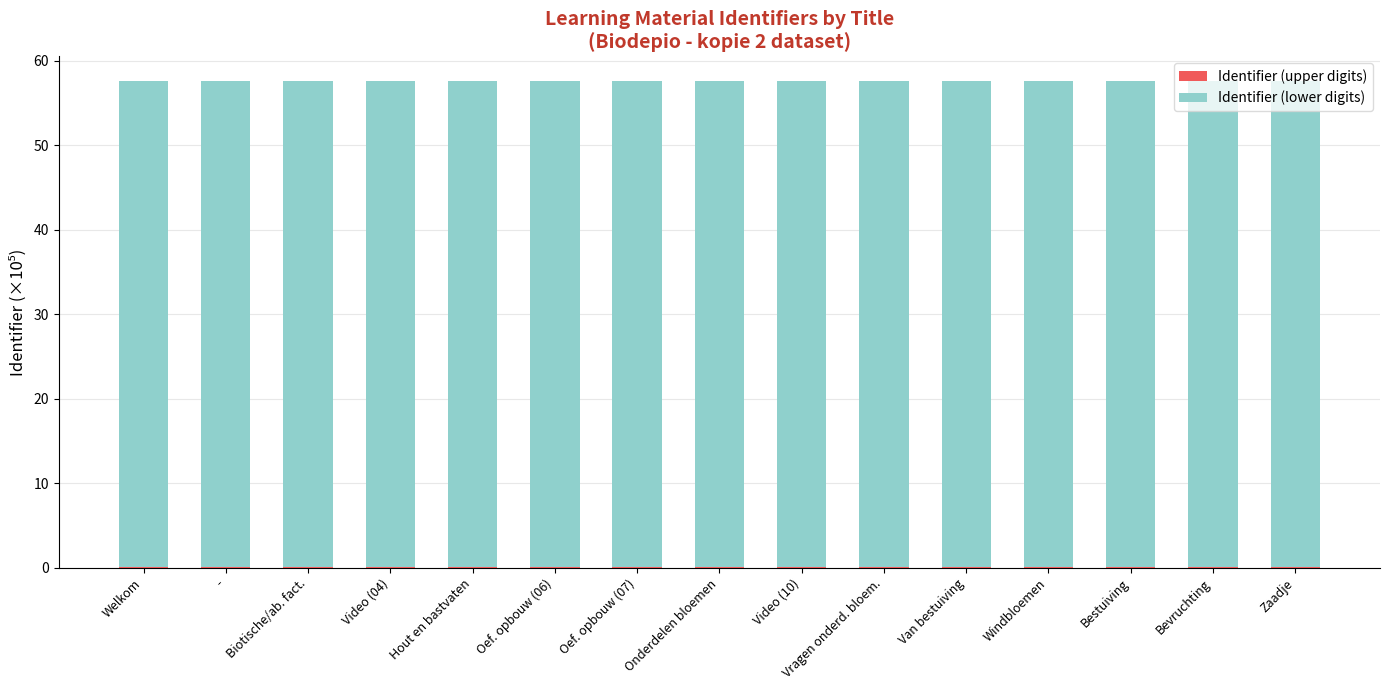

Is it true that Identifier (lower digits) equals 57.6 at Van bestuiving?

True